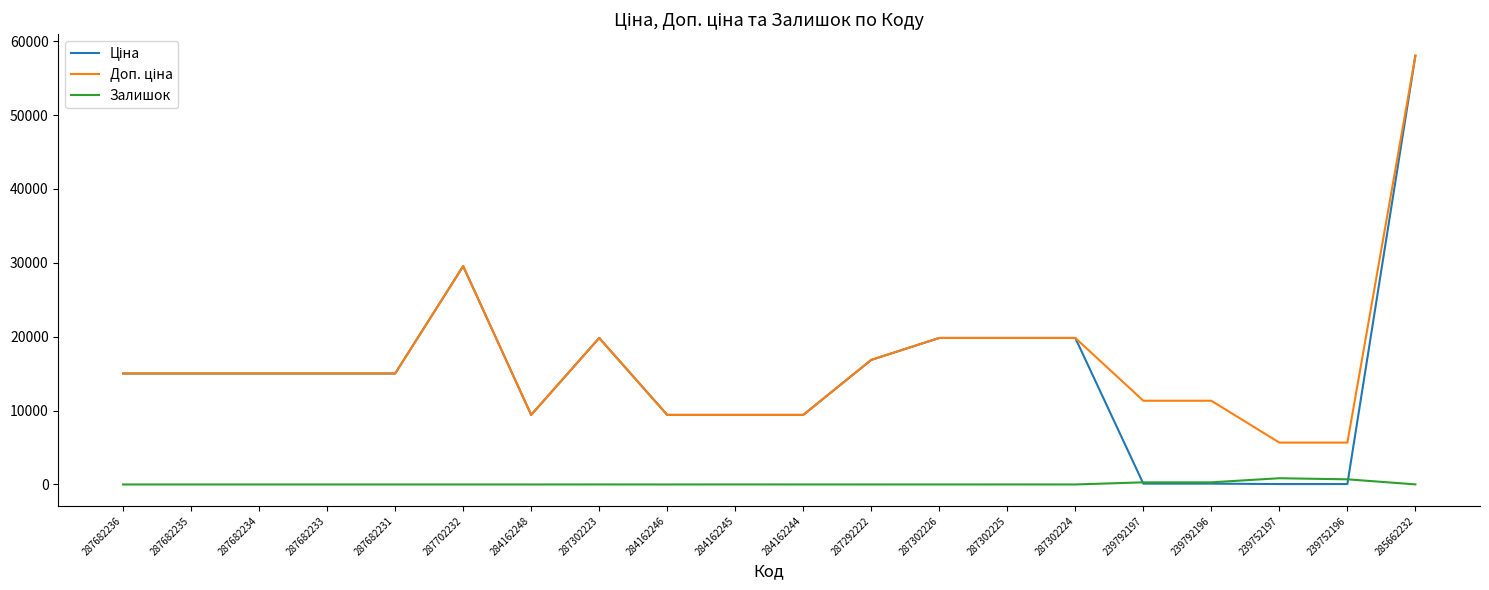

True or false: Залишок has a value of 0.0 at 287682234.

True